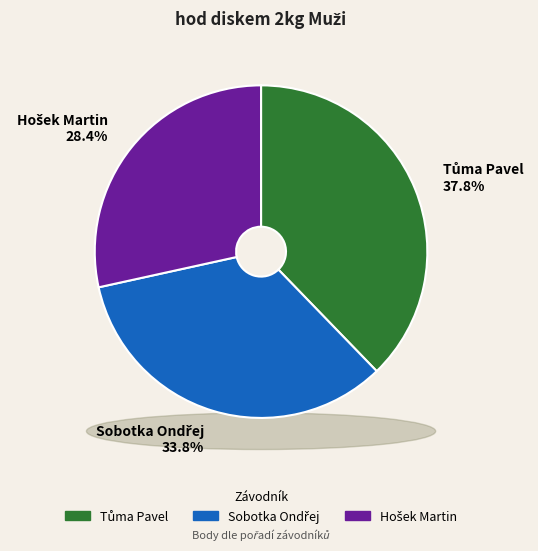

Which has a higher value, Hošek Martin or Sobotka Ondřej?

Sobotka Ondřej